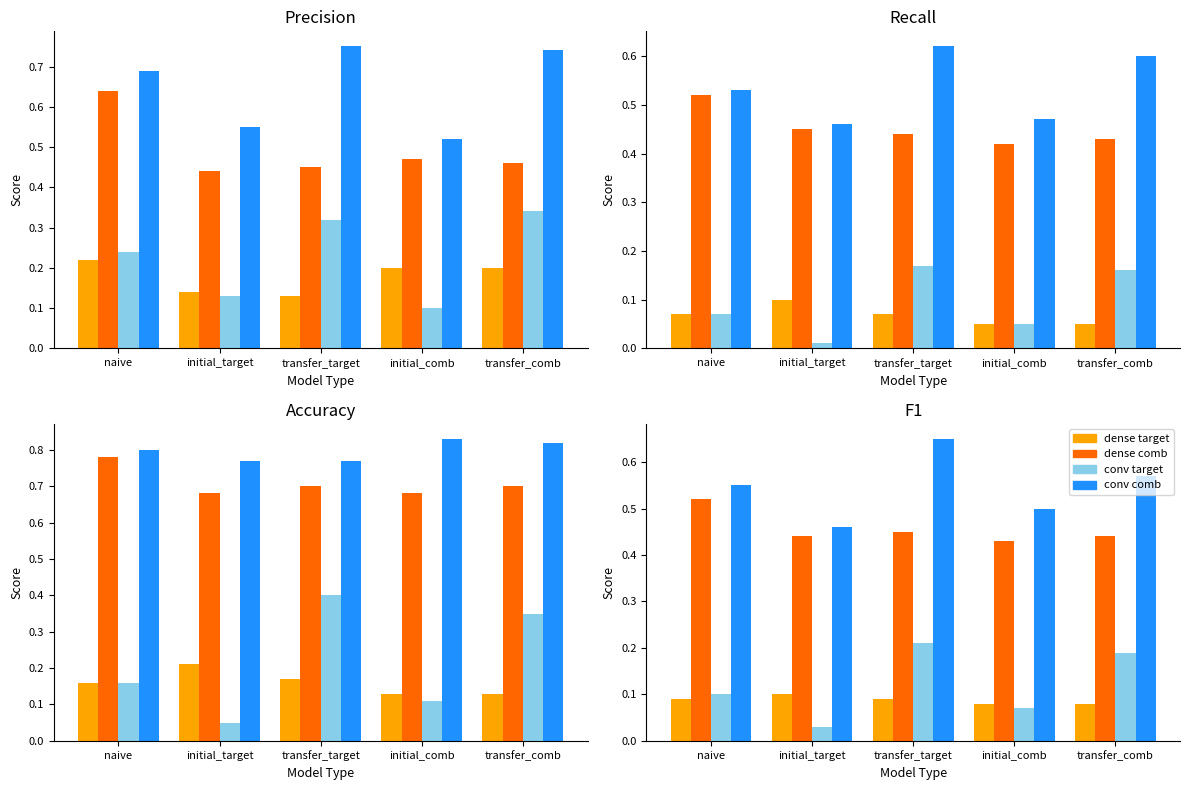

What is the value of the conv comb bar at the 1st from the left?

0.6